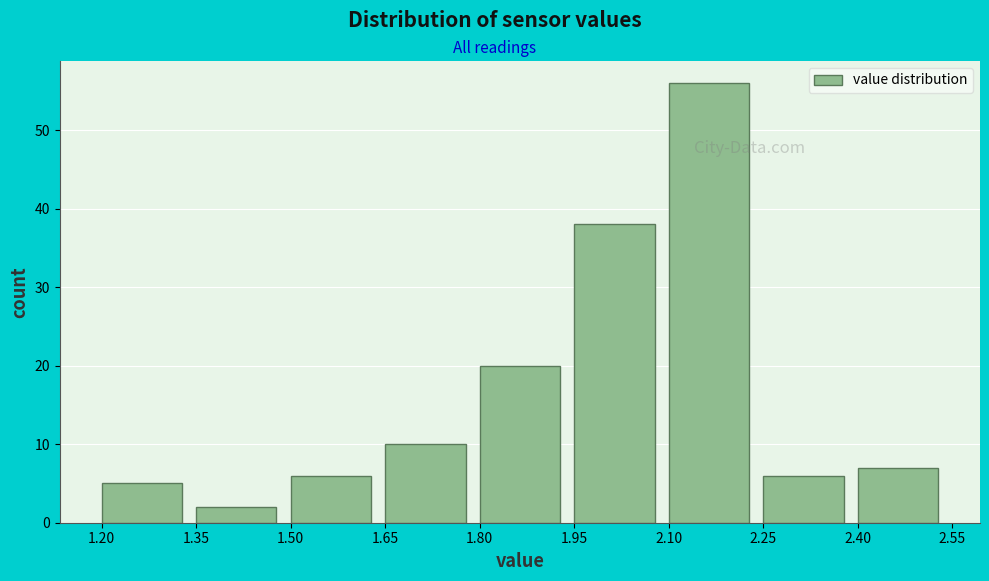

Reading left to right, transcribe this chart: for each bar, give the range it covers on the x-axis and its height. The values are not printed on the chart, so give them approximately, as read against the axis.

1.20 to 1.35: 5
1.35 to 1.50: 2
1.50 to 1.65: 6
1.65 to 1.80: 10
1.80 to 1.95: 20
1.95 to 2.10: 38
2.10 to 2.25: 56
2.25 to 2.40: 6
2.40 to 2.55: 7